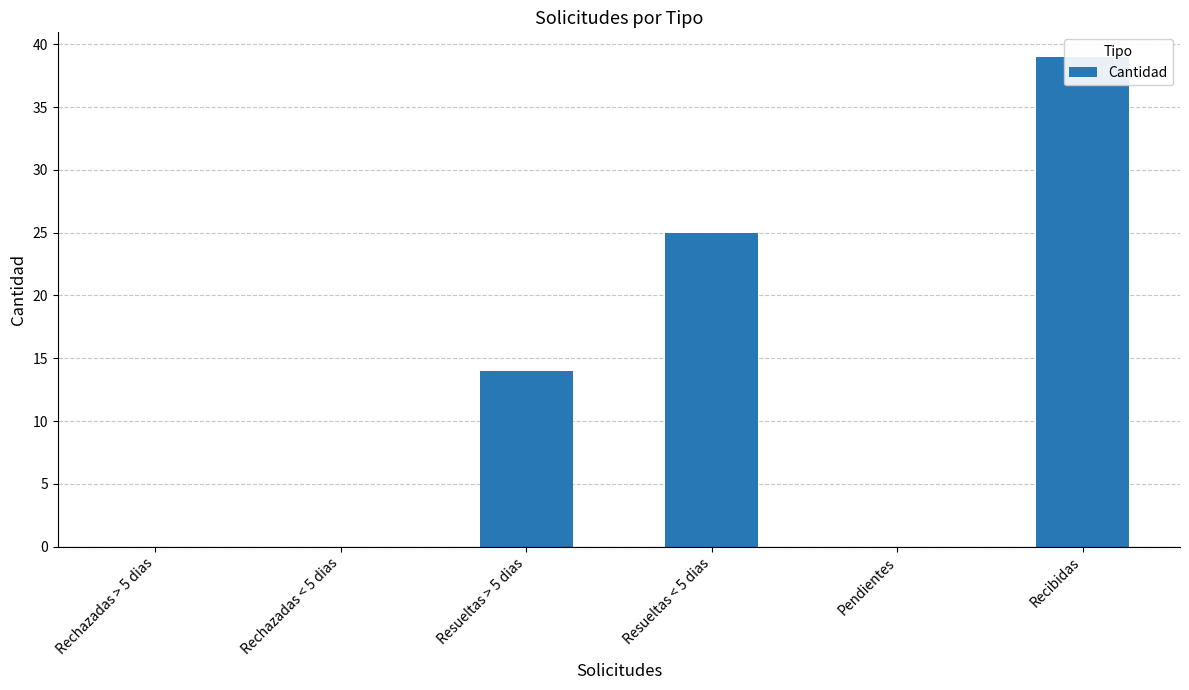

Reading left to right, what are all the values shown in this chart?

0	0	14	25	0	39